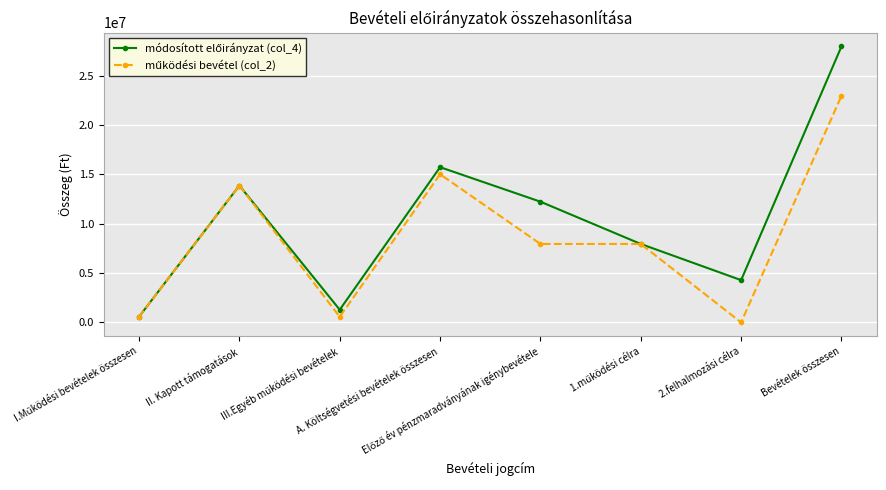

What is the greatest value displayed?

27968347